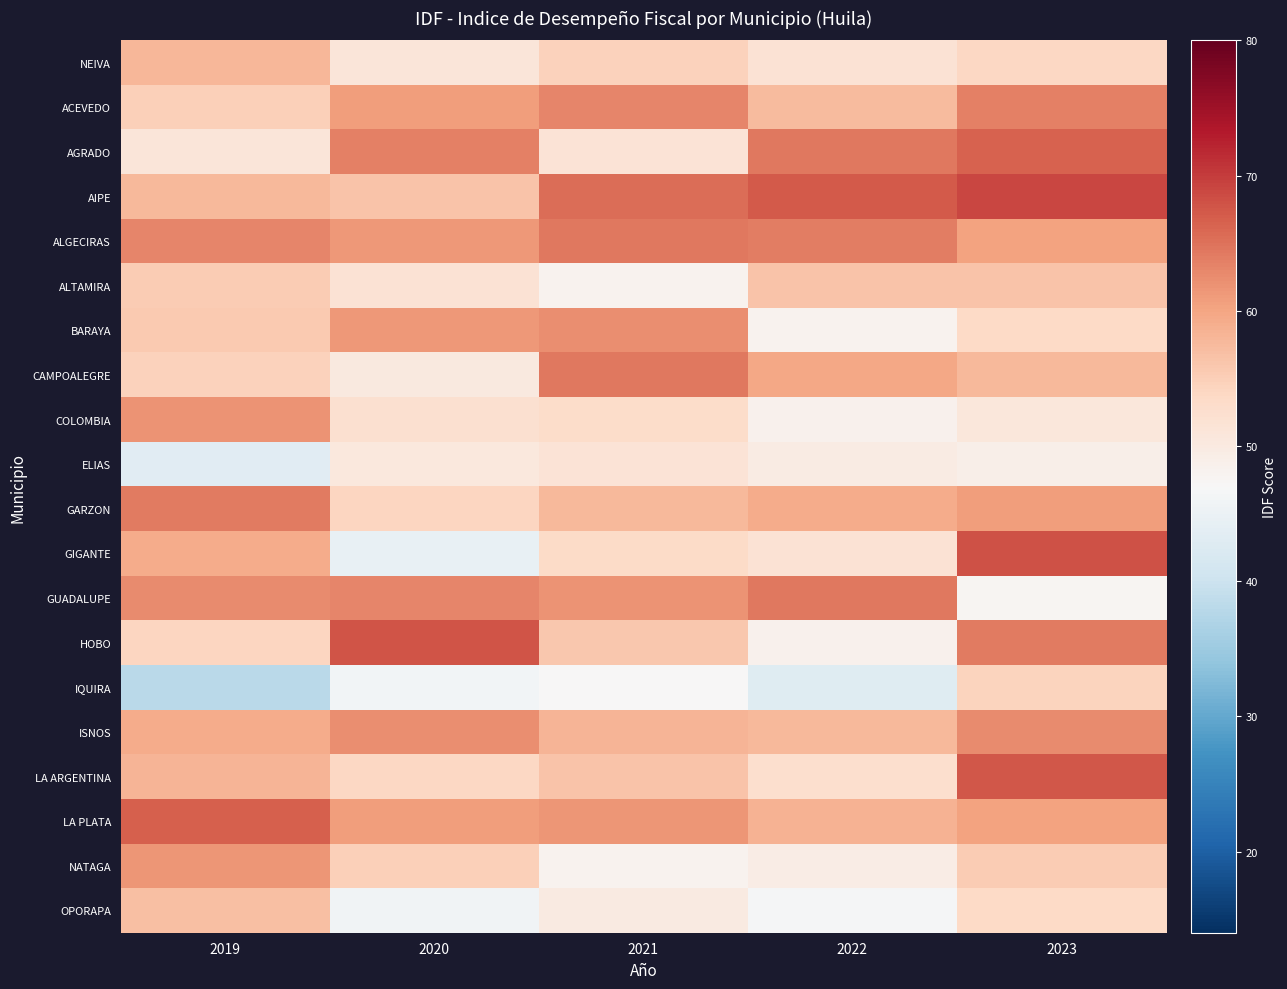

Rank the series by their maximum value, from lowest to highest.

ELIAS, IQUIRA, ALTAMIRA, OPORAPA, NEIVA, NATAGA, COLOMBIA, BARAYA, ISNOS, ACEVEDO, GARZON, ALGECIRAS, CAMPOALEGRE, GUADALUPE, AGRADO, LA PLATA, LA ARGENTINA, HOBO, GIGANTE, AIPE